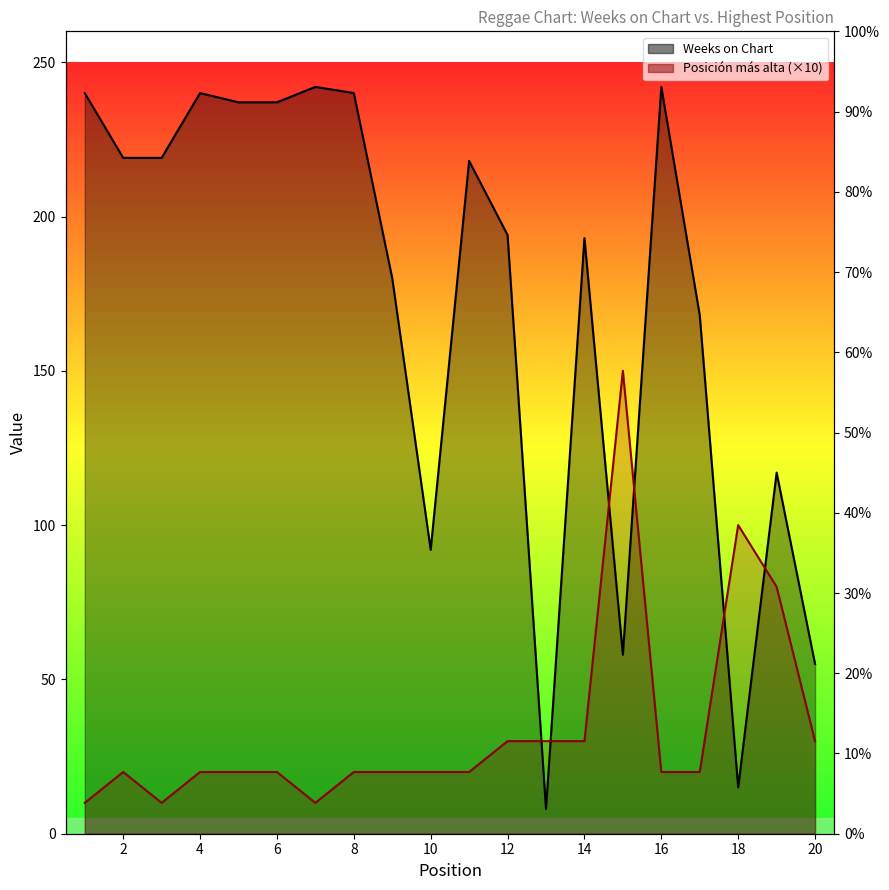

Where does the Posición más alta series first go above 20?

12